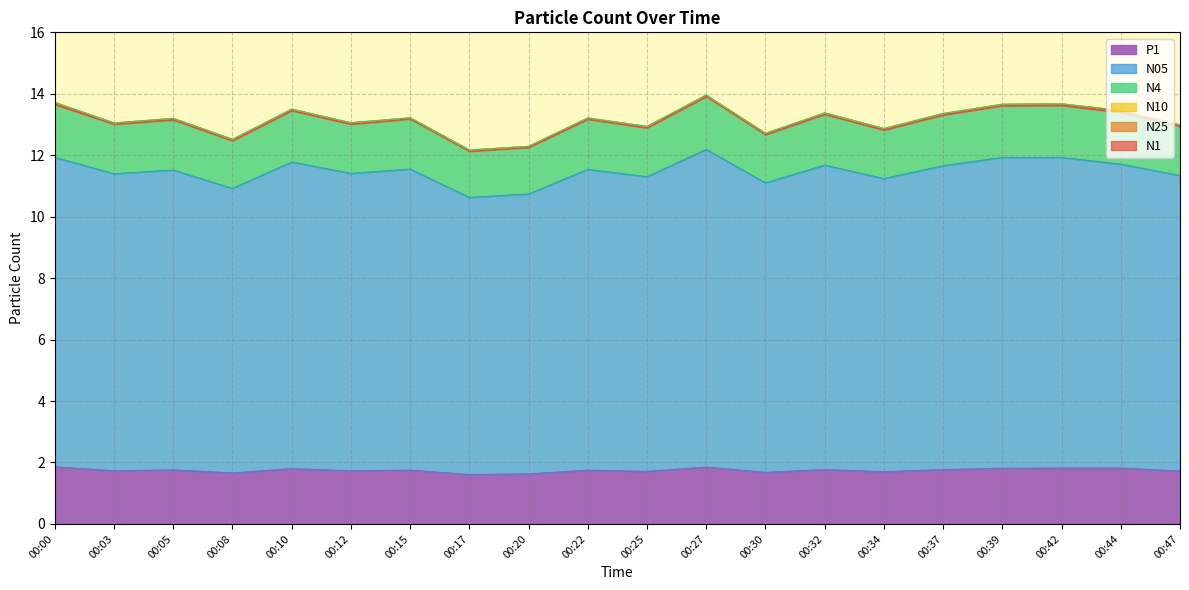

The value of P1 at 00:47 is 1.7. True or false?

True